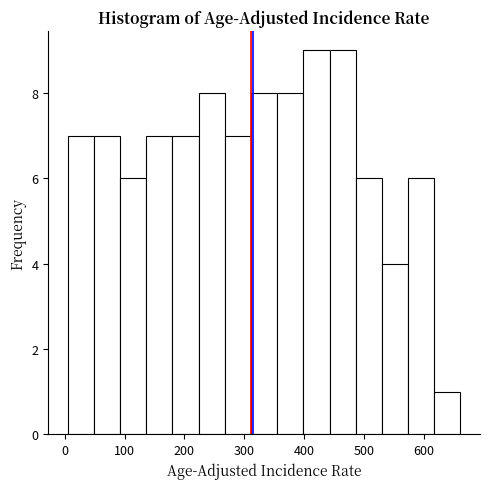

What is the height of the bar covering 360 to 400 on the x-axis? Neither the bar edges nor the heights are printed on the chart, so give them approximately, as read against the axes.

8